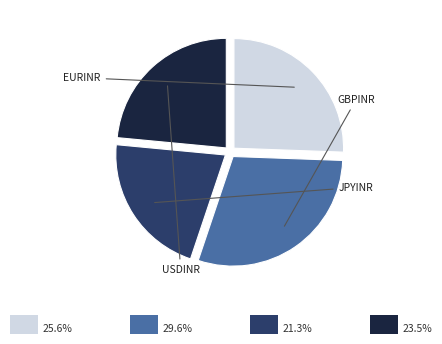

Is there any slice that represents more than half of the pie?

No